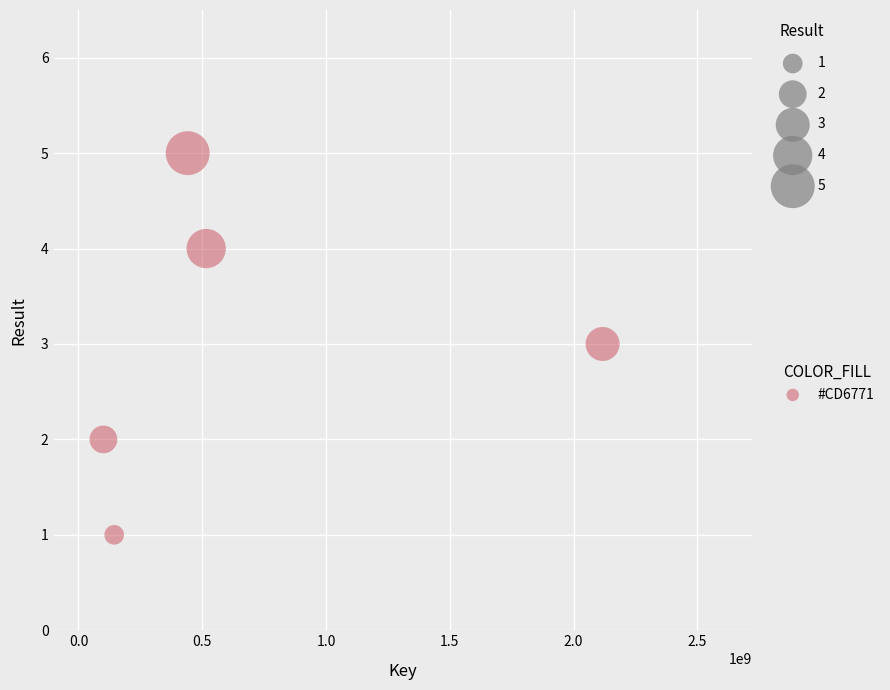

What is the average Y value?

3